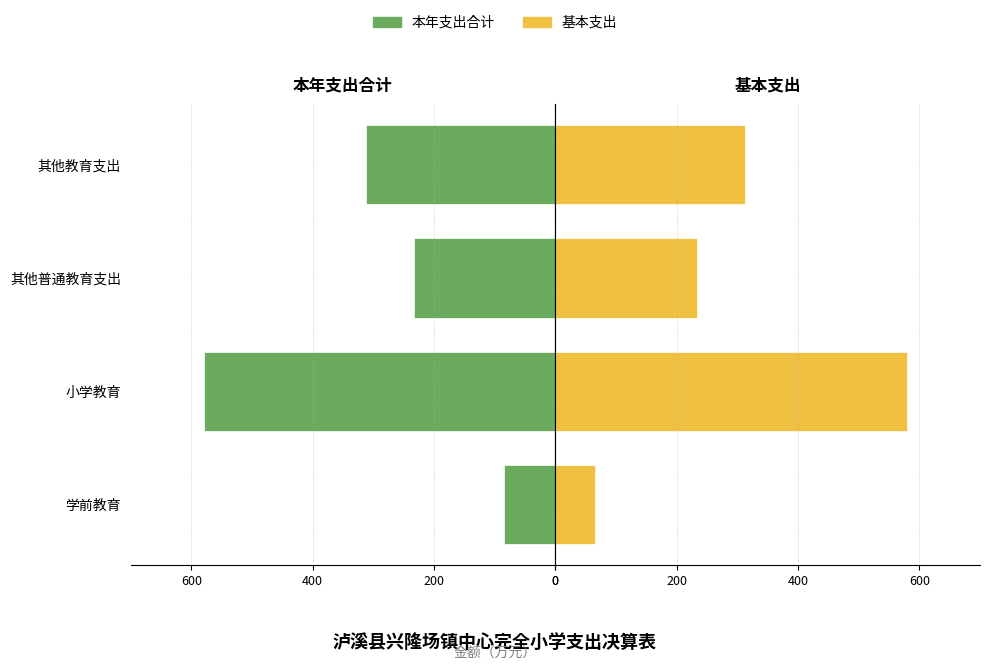

Which series has the widest spread of values?

基本支出